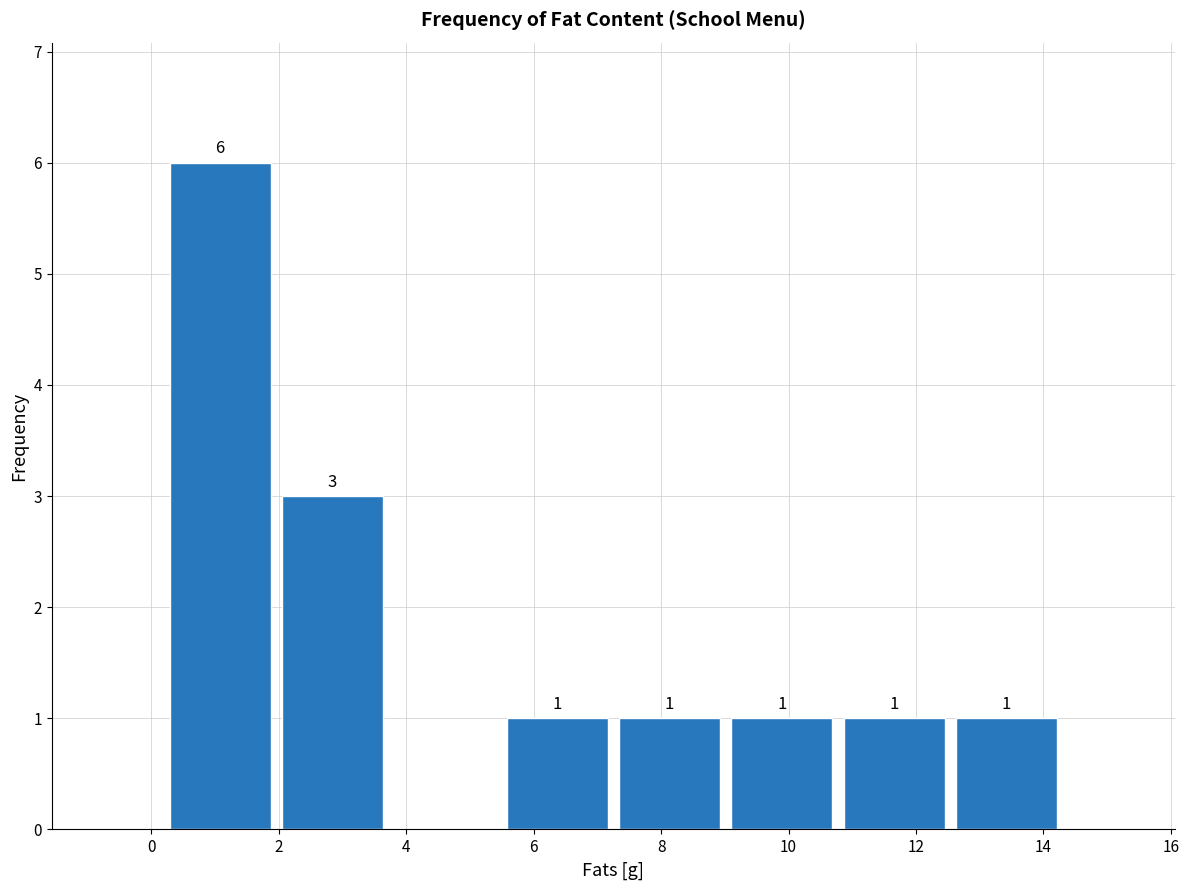

Over which range of the x-axis is the bar tallest?

0.2 to 2.0